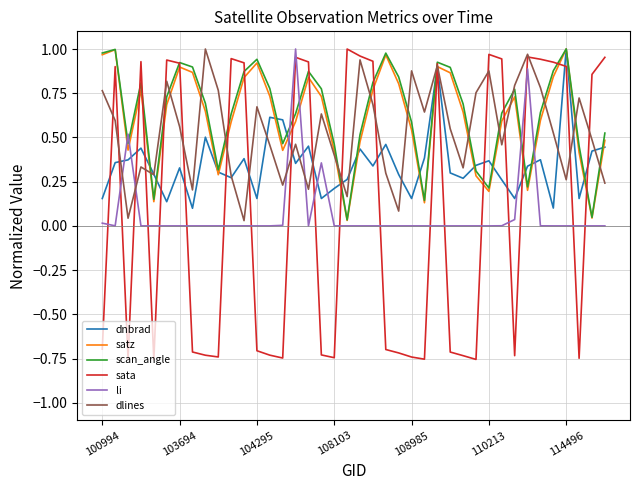

What are all the series names shown in the legend?

dnbrad, satz, scan_angle, sata, li, dlines